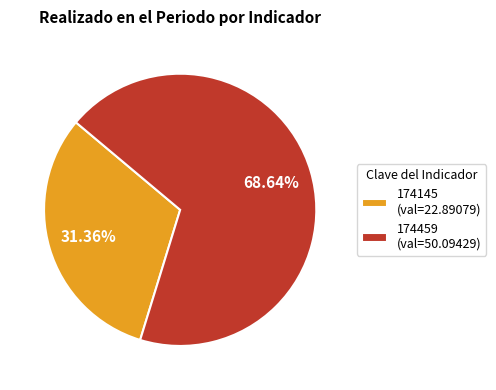

To the nearest percent, what is the difference between the largest and smallest slice percentages?

37%